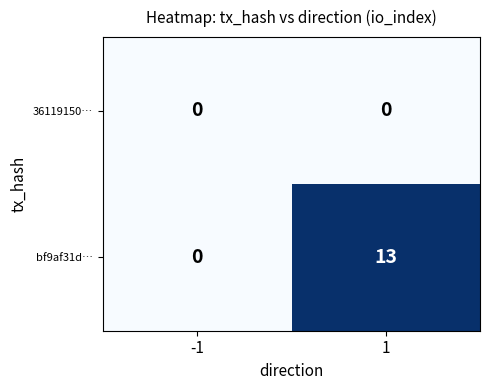

Reading left to right, transcribe all the data shown in this chart.

36119150…: 0	0
bf9af31d…: 0	13